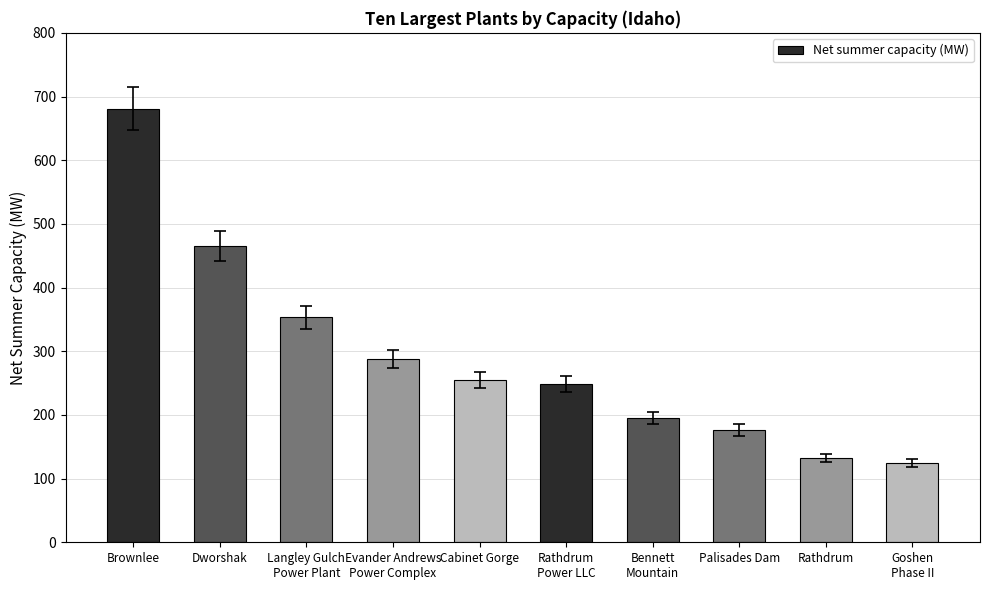

Between Cabinet Gorge and Brownlee, which is larger?

Brownlee